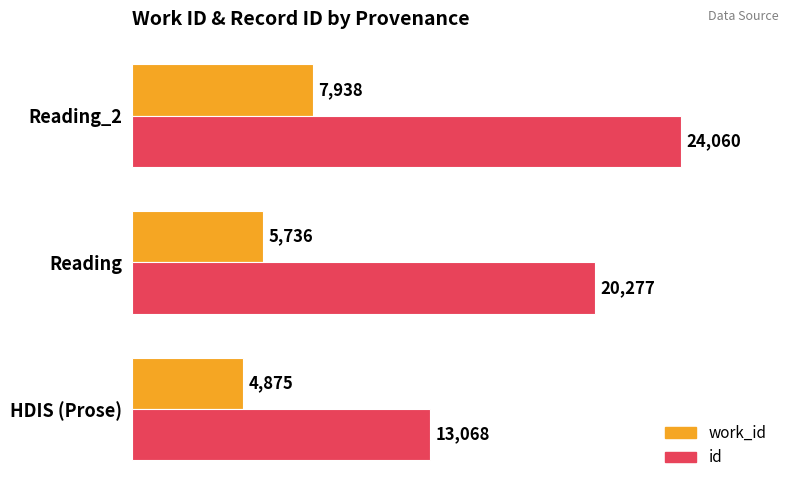

What is the lowest value of the work_id series?

4875